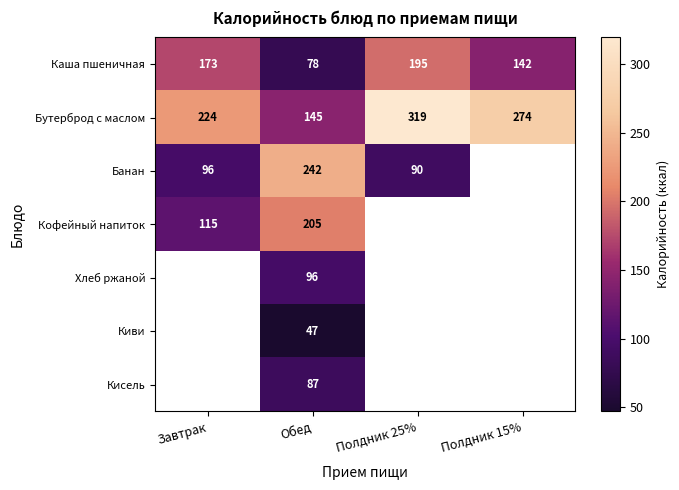

How many series are shown in this chart?

7